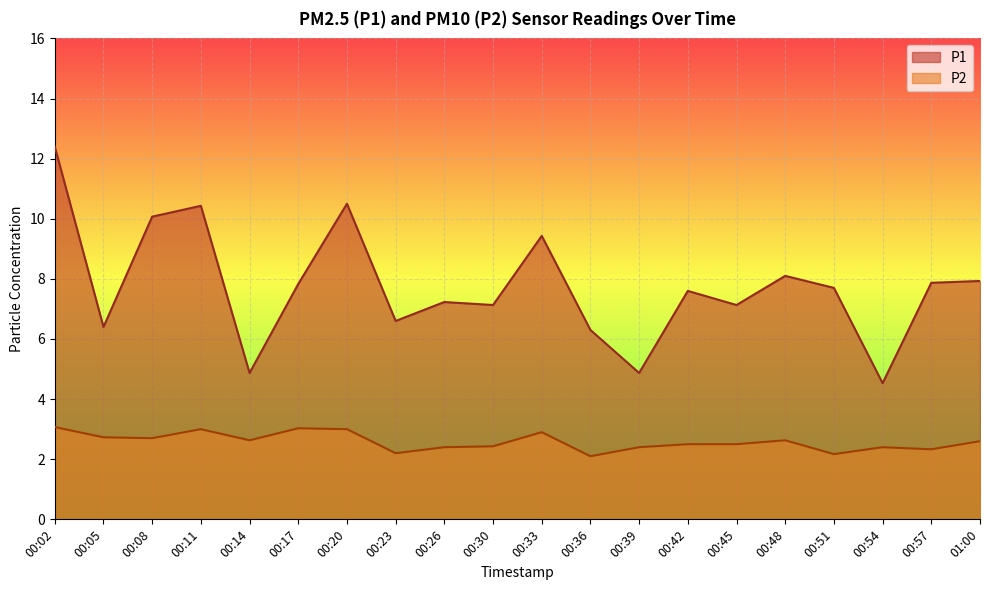

How many data points does each series have?

20